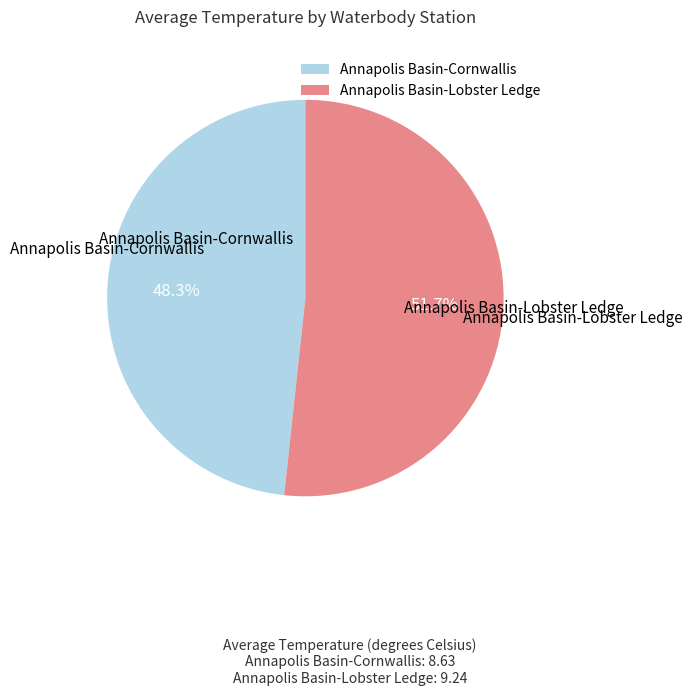

The Annapolis Basin-Lobster Ledge slice represents 38% of the pie. True or false?

False